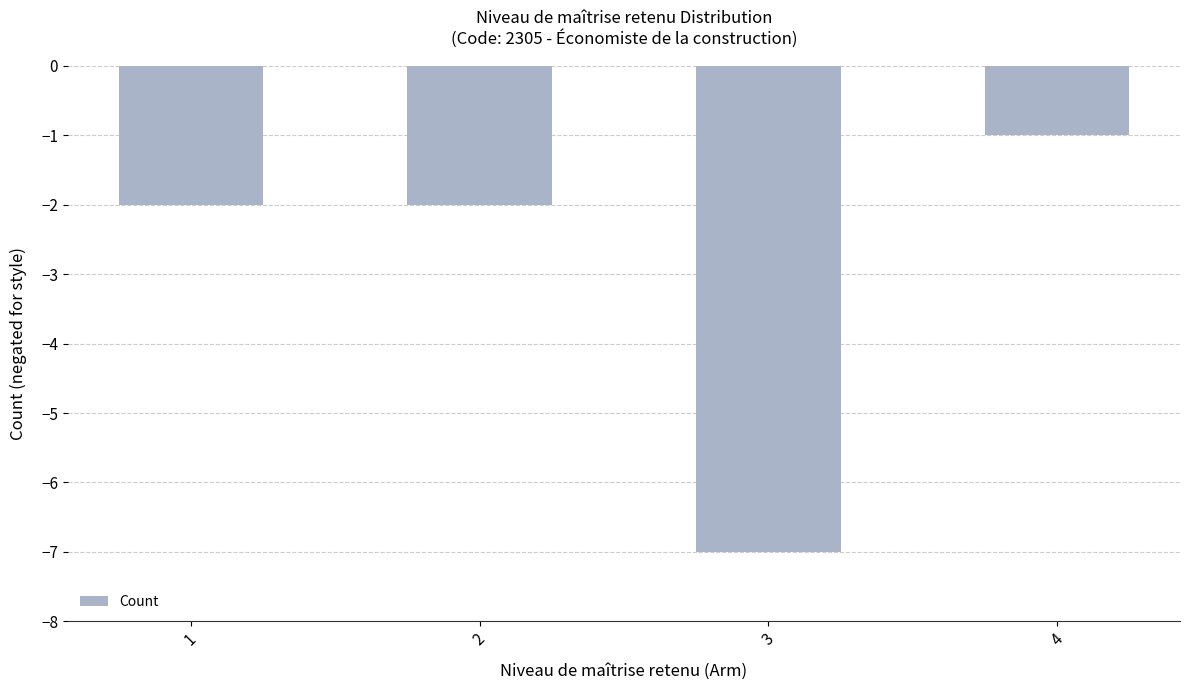

The chart shows a value of -2 at 2. True or false?

True